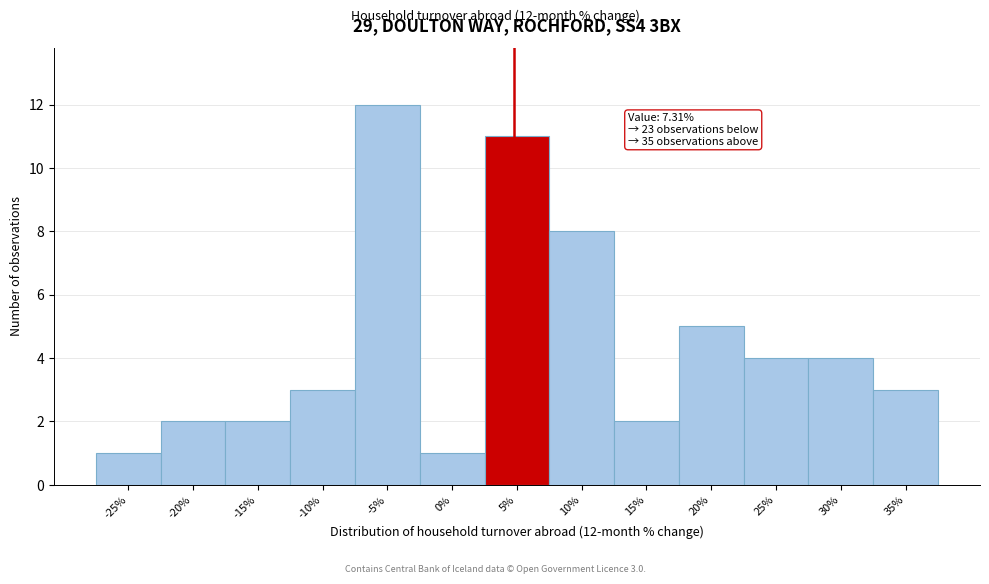

Reading left to right, what are all the values shown in this chart?

1	2	2	3	12	1	11	8	2	5	4	4	3